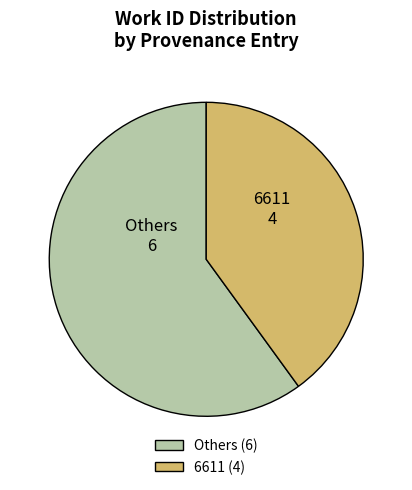

Is there any slice that represents more than half of the pie?

Yes